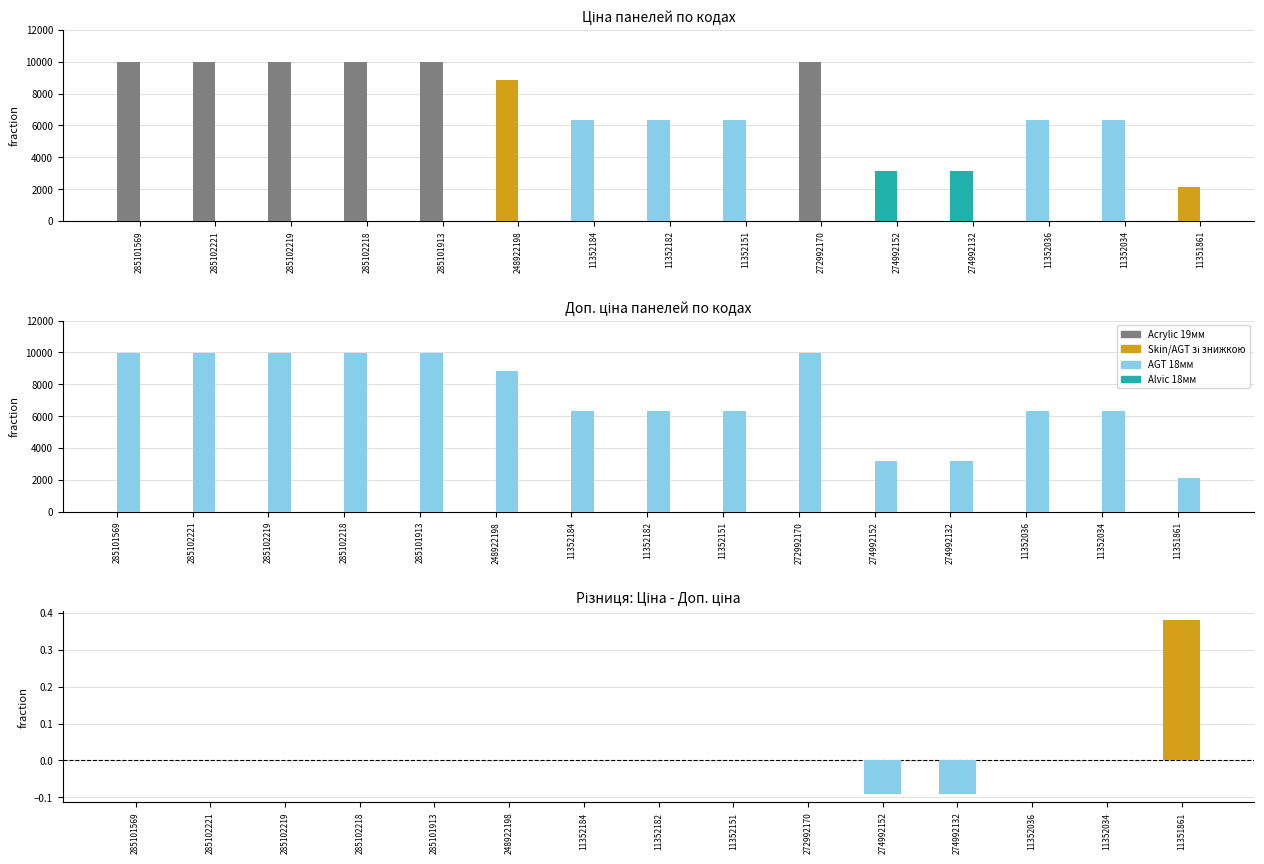

What is the highest value of the Доп. ціна series?

9975.0